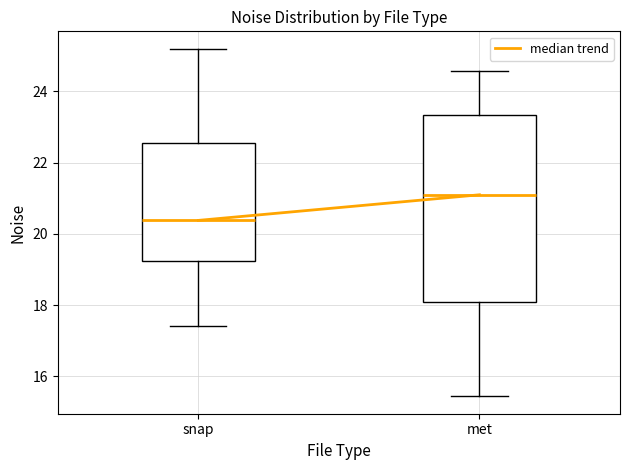

Reading left to right, read every box against the y-axis: the position of its median line, the range the box covers, and the ends of its whiskers. The values are not printed on the chart, so give them approximately, as read against the axis.

snap: median 20.4, box 19.2 to 22.6, whiskers 17.4 to 25.2
met: median 21.0, box 18.0 to 23.4, whiskers 15.4 to 24.6